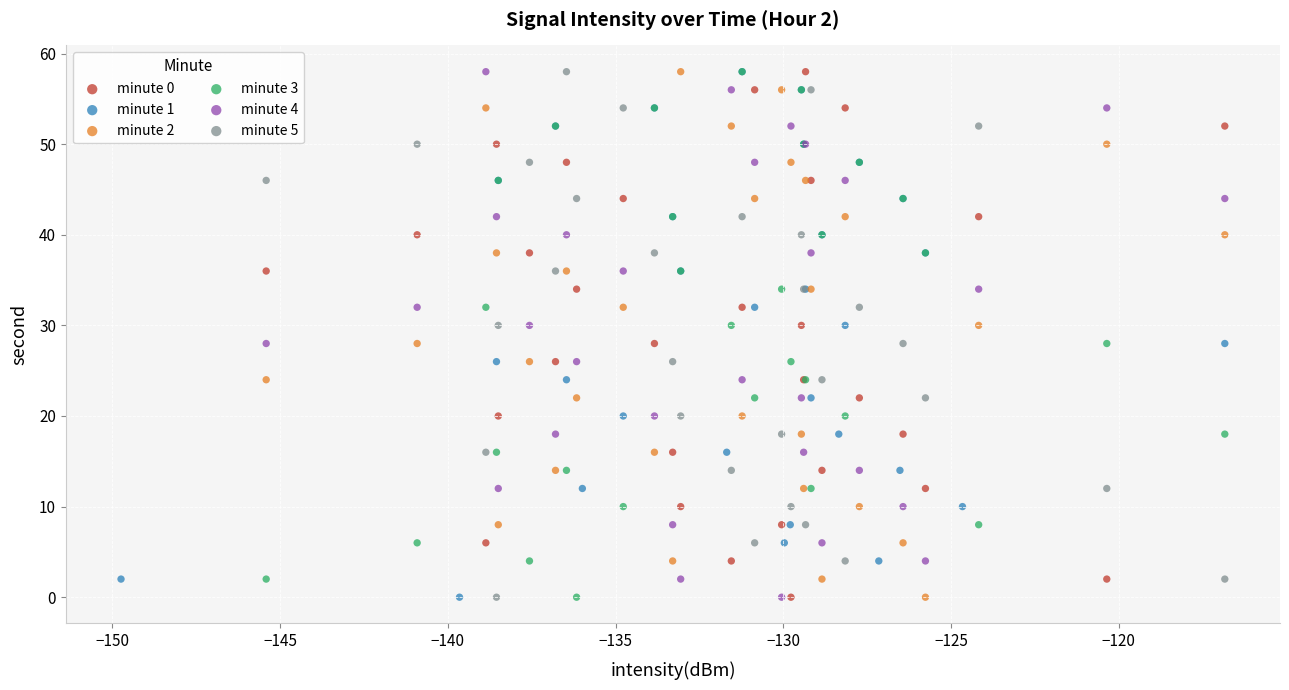

What are all the series names shown in the legend?

minute 0, minute 1, minute 2, minute 3, minute 4, minute 5